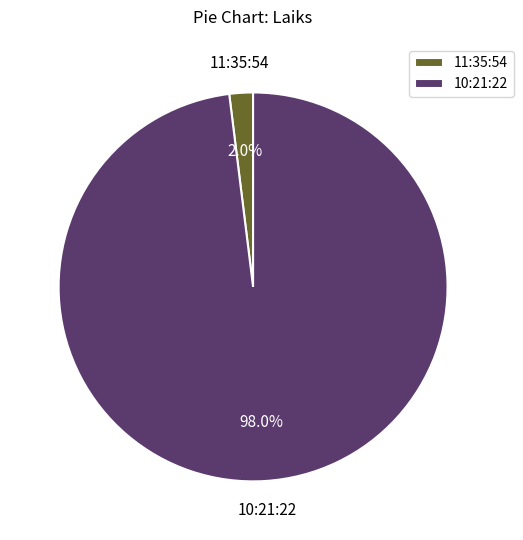

Rank the categories by value from lowest to highest.

11:35:54, 10:21:22